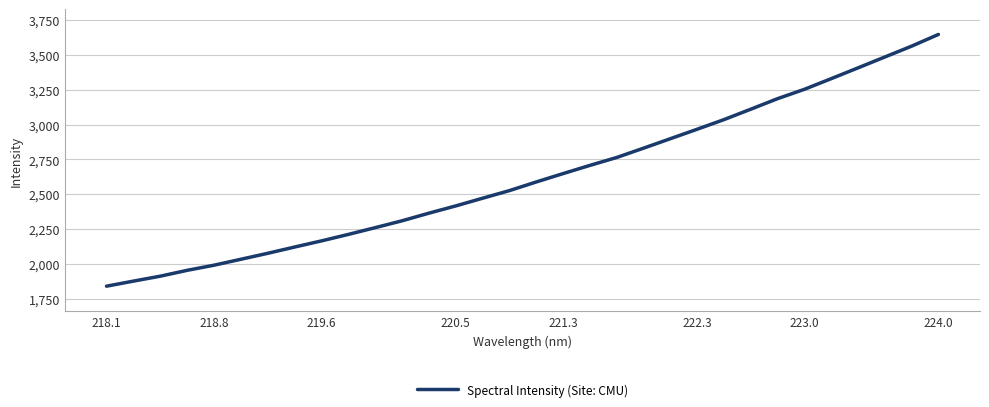

What is the difference between the maximum and minimum values?

1802.8